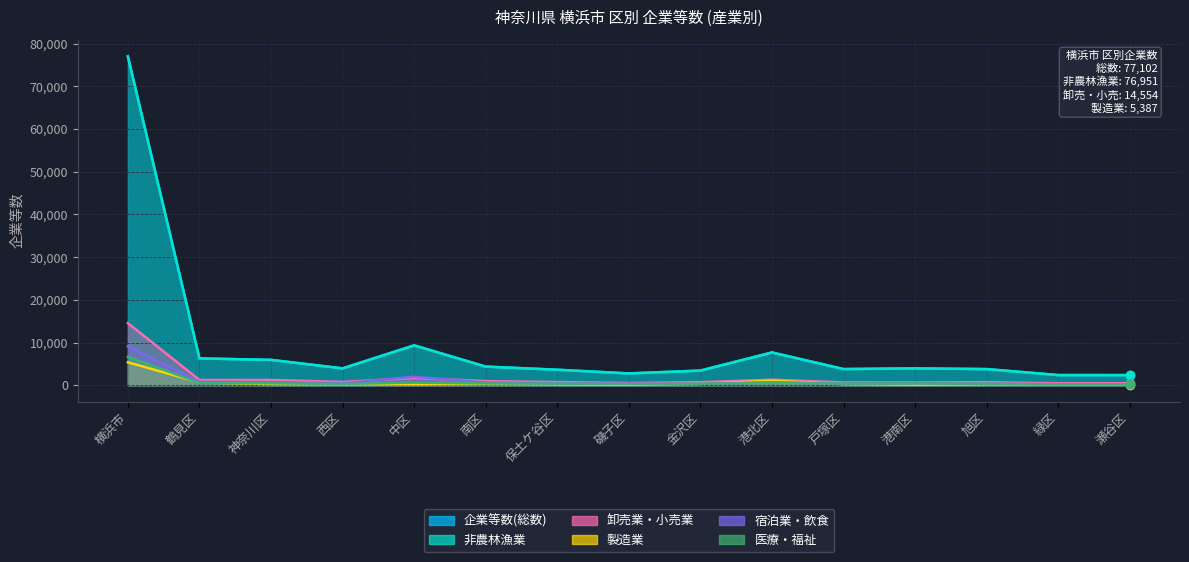

What is the value of the 卸売業・小売業 point at the 9th from the left?

726